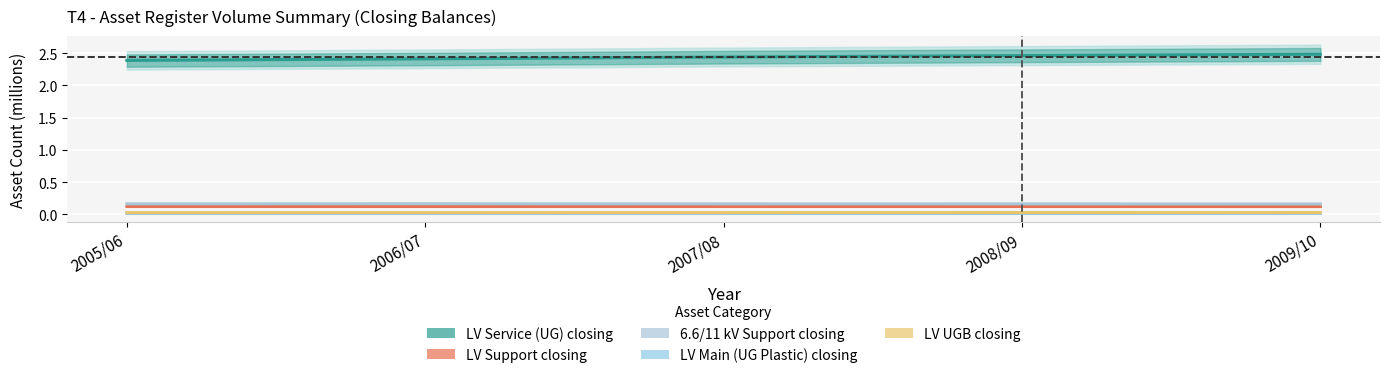

True or false: LV Main (UG Plastic) closing and 6.6/11 kV Support closing cross at least once.

False